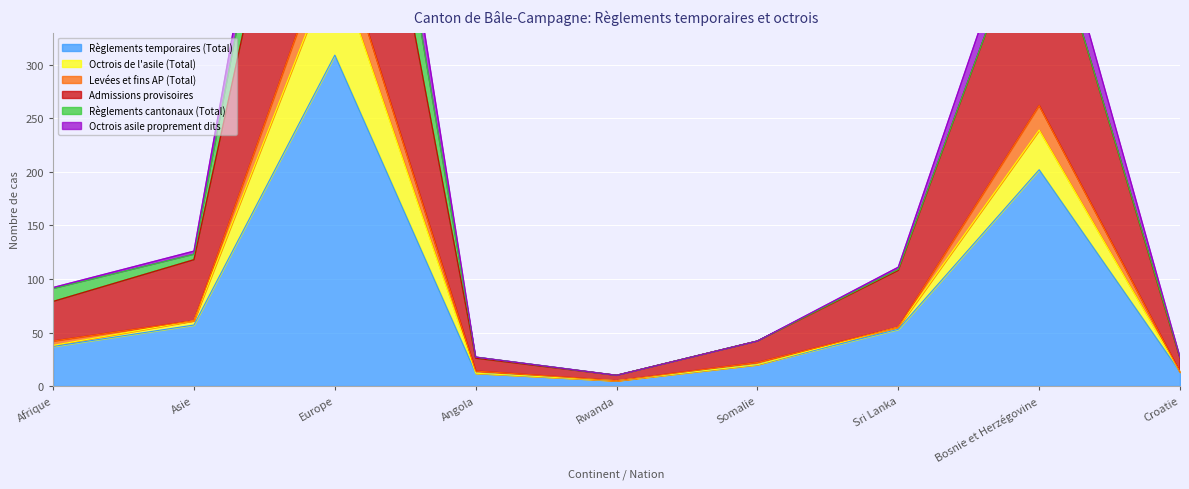

The Règlements temporaires (Total) series shows 7 at Somalie. True or false?

False